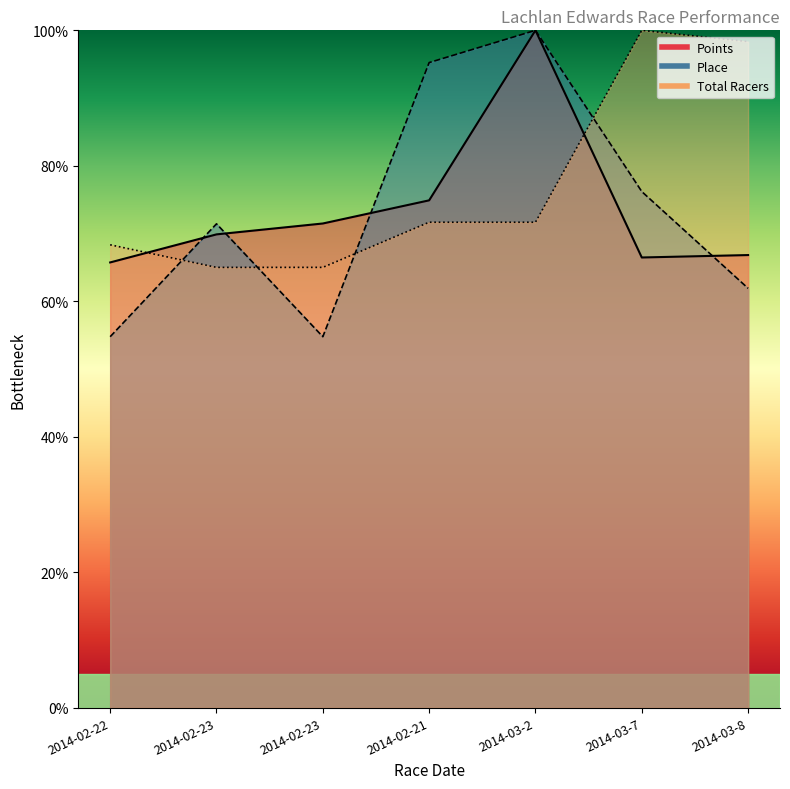

Which has a higher value, 2014-02-21 or 2014-02-22?

2014-02-21